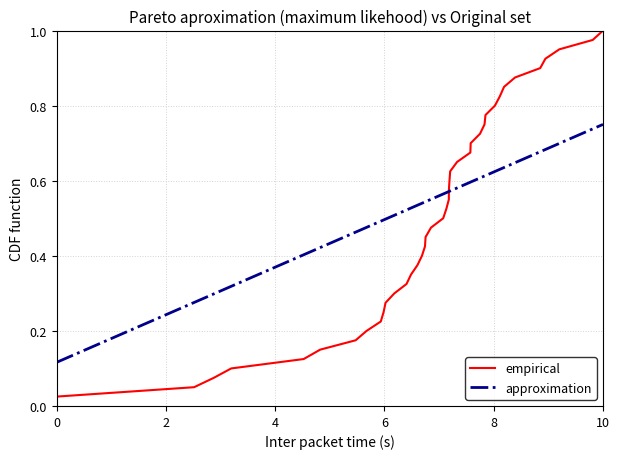

What is the minimum value for approximation?

0.1